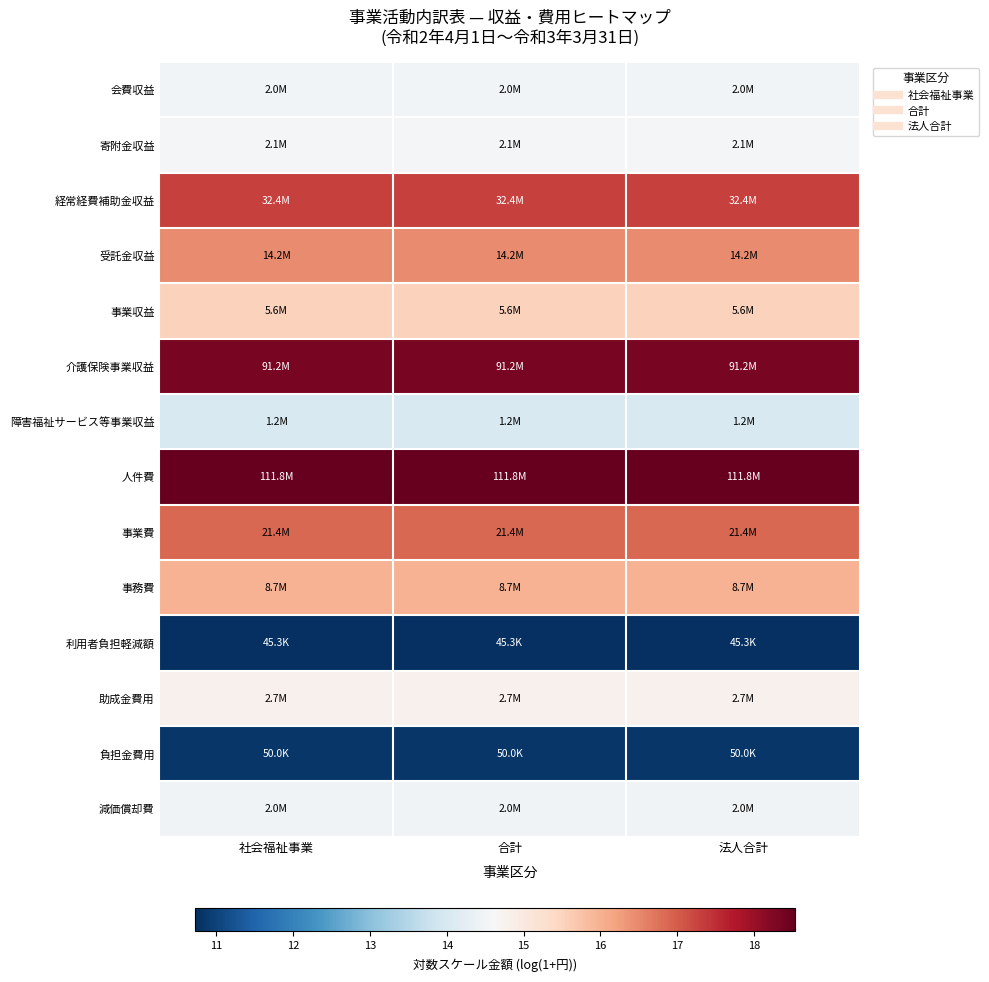

Which series changed the most between 合計 and 法人合計?

会費収益